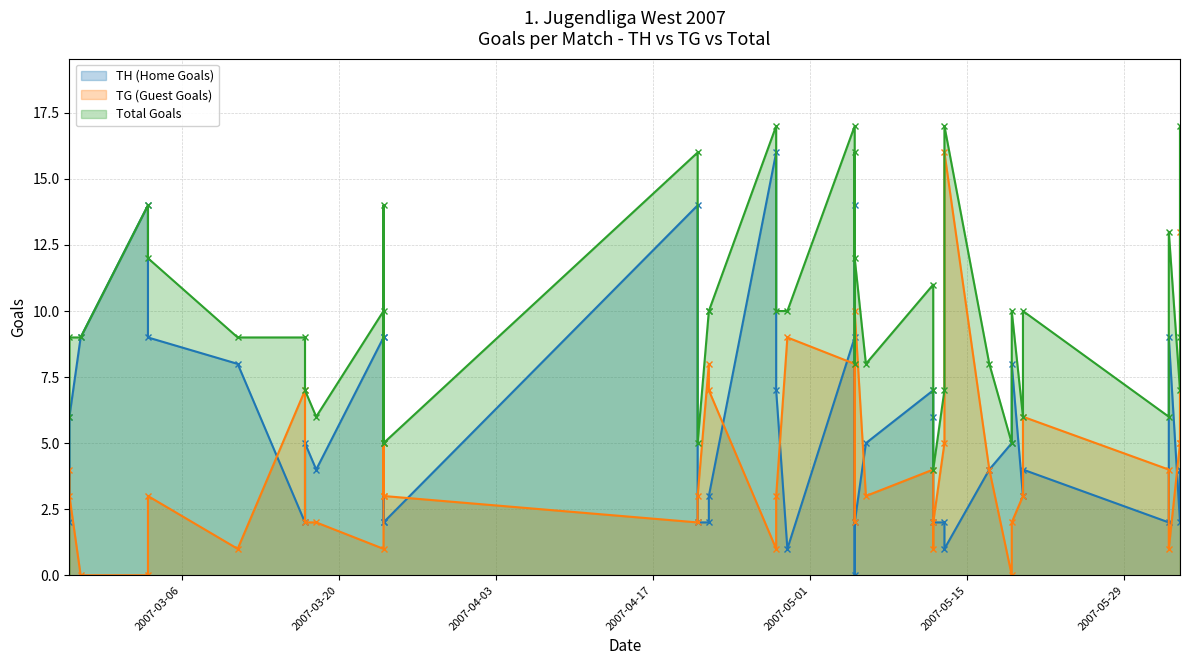

Count the number of data series in this chart.

3